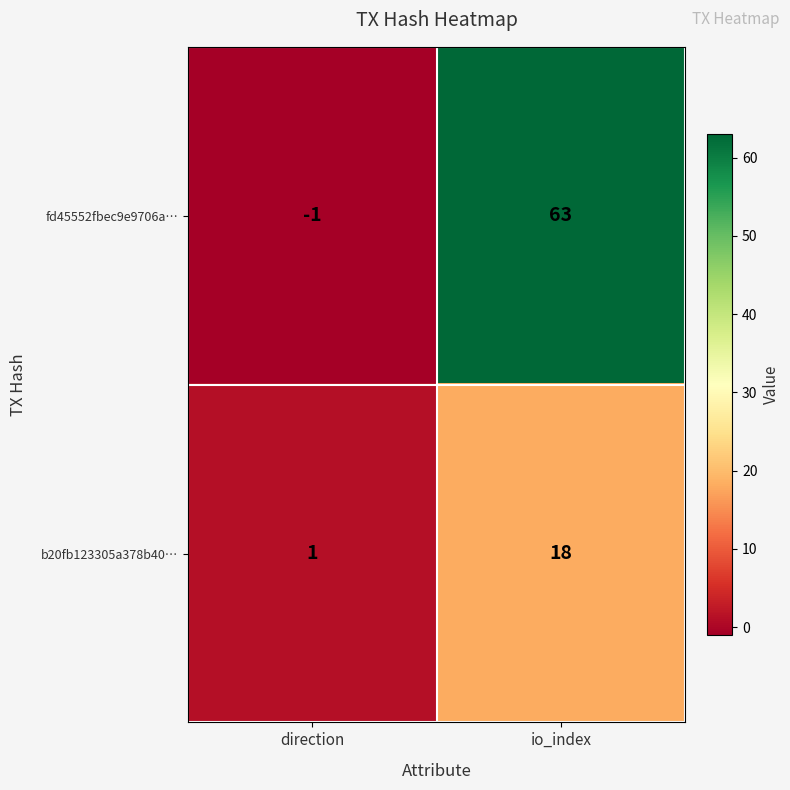

Which category has the highest value across all series?

io_index